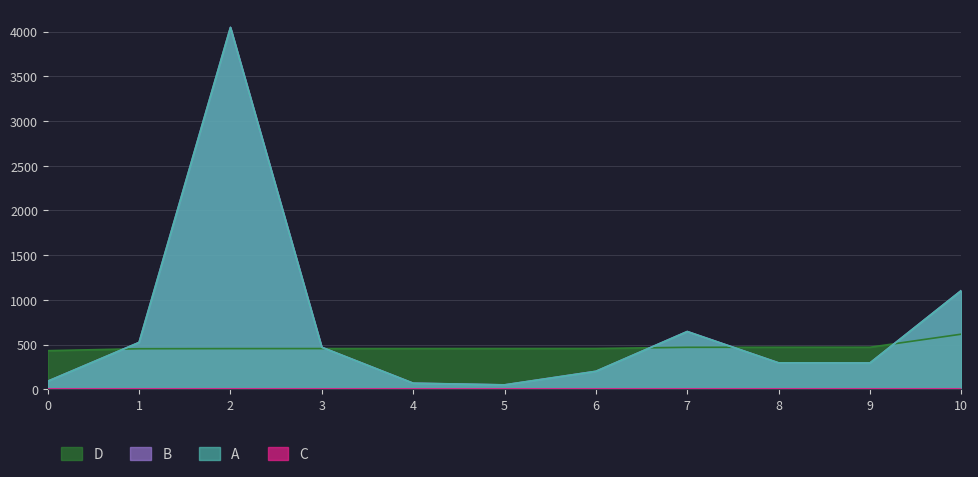

Reading right to left, list all the values displayed in this chart.

A: 1106.0	295.4	296.4	647.0	202.0	50.1	69.0	470.7	4048.0	525.0	91.0
B: 1105.0	294.4	295.4	646.0	201.0	49.1	68.0	469.7	4047.0	524.0	90.0
D: 617.0	470.9	470.6	469.9	457.0	456.5	456.2	455.9	455.5	454.1	432.3